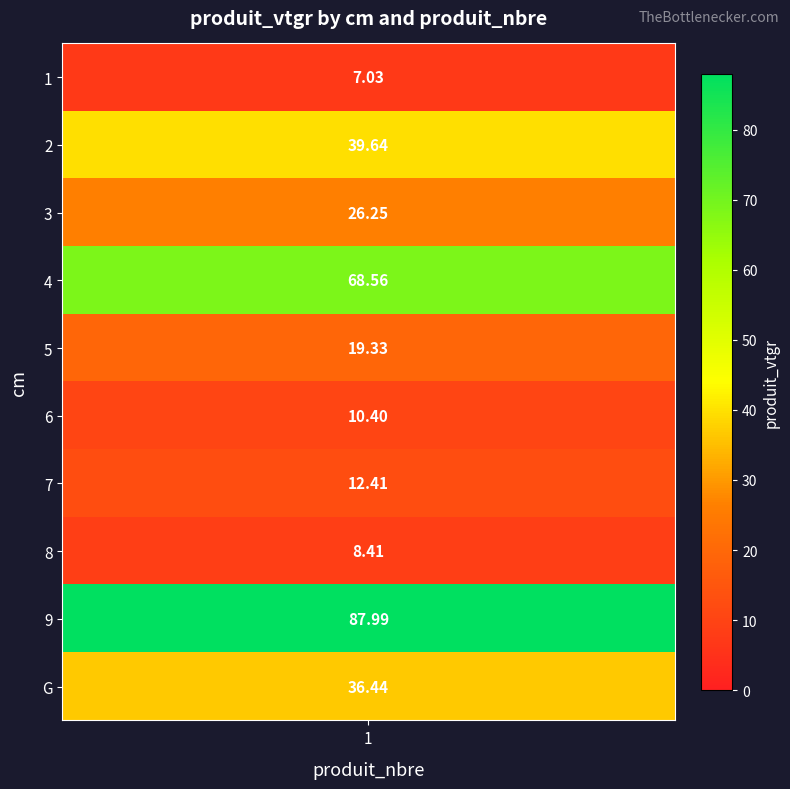

Which has a higher value, 9 or 8?

9